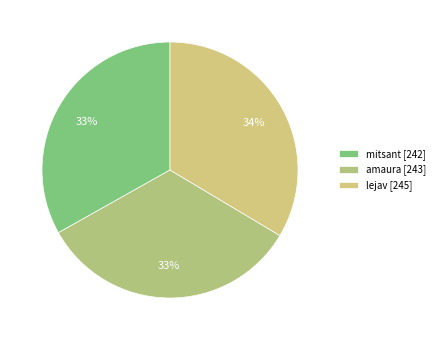

How many slices are in this pie chart?

3